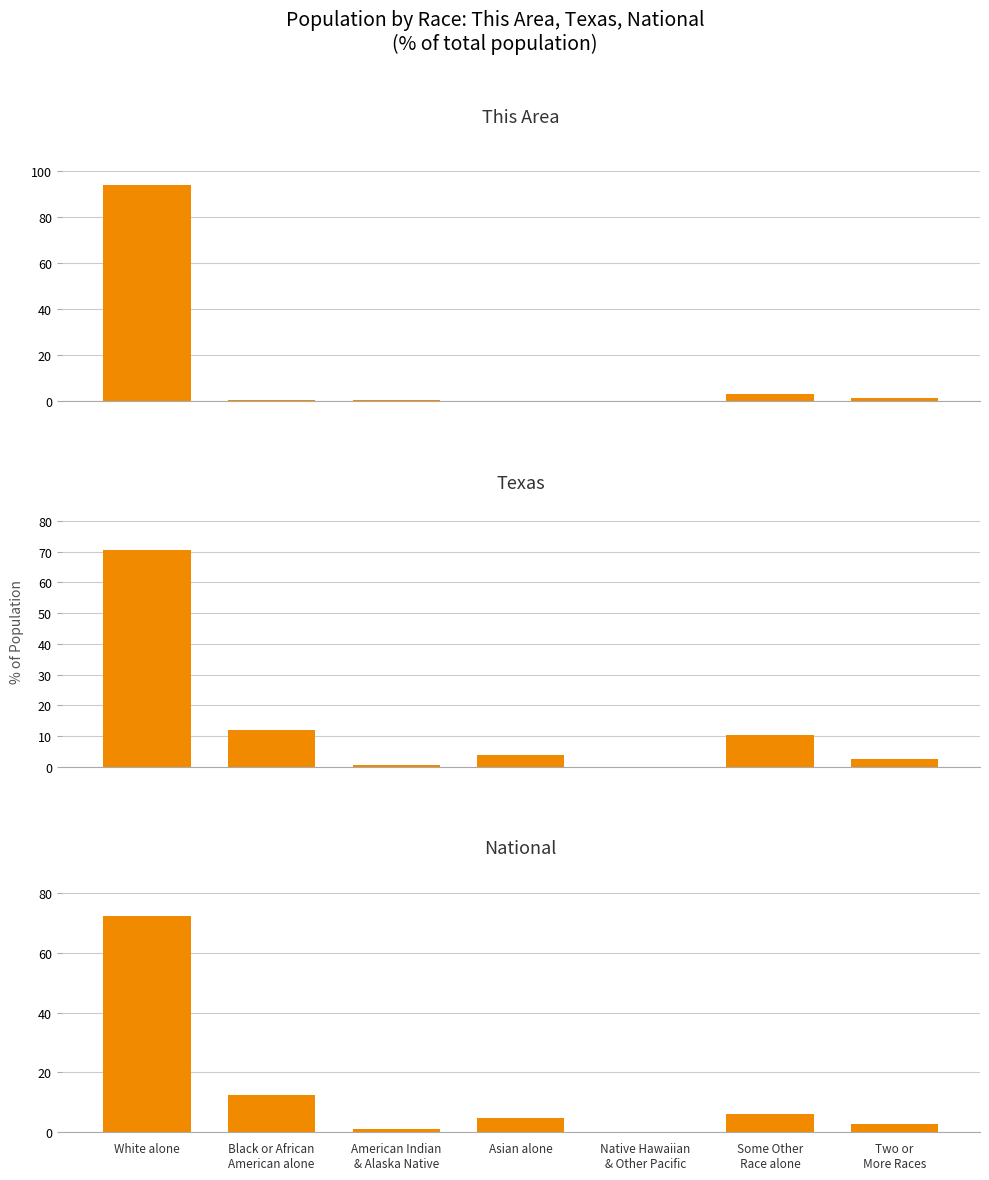

What is the total value across all series at White alone?

236.7